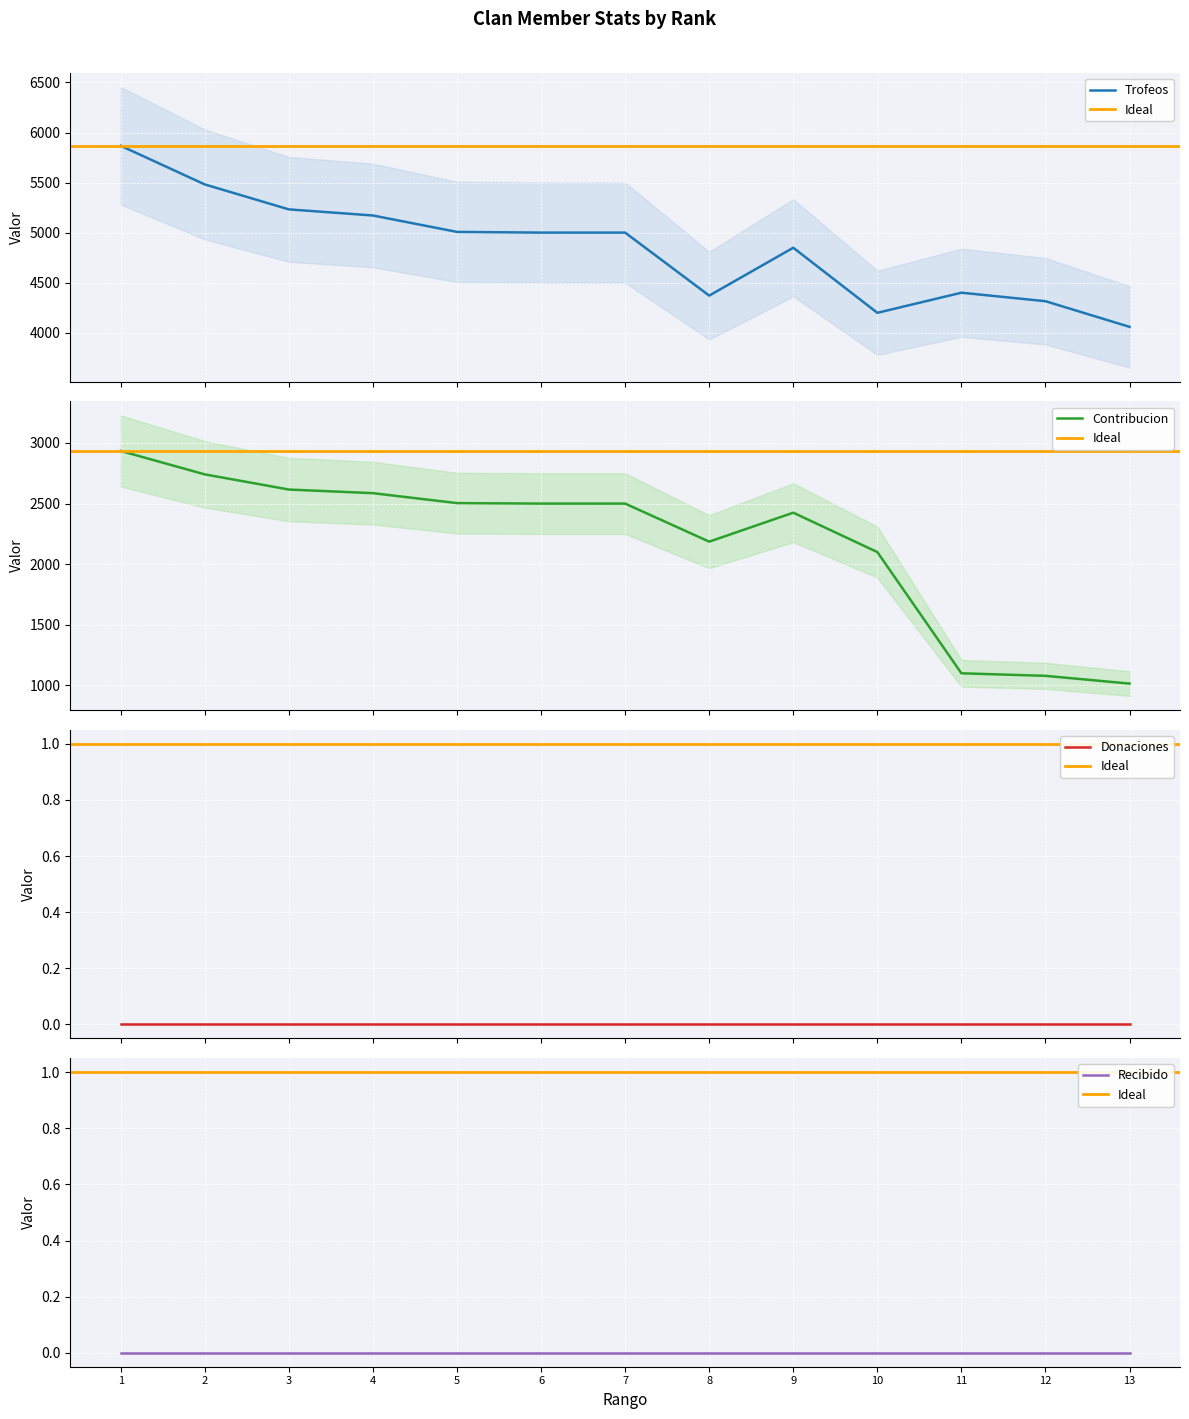

Which series changed the most between 5 and 8?

Trofeos